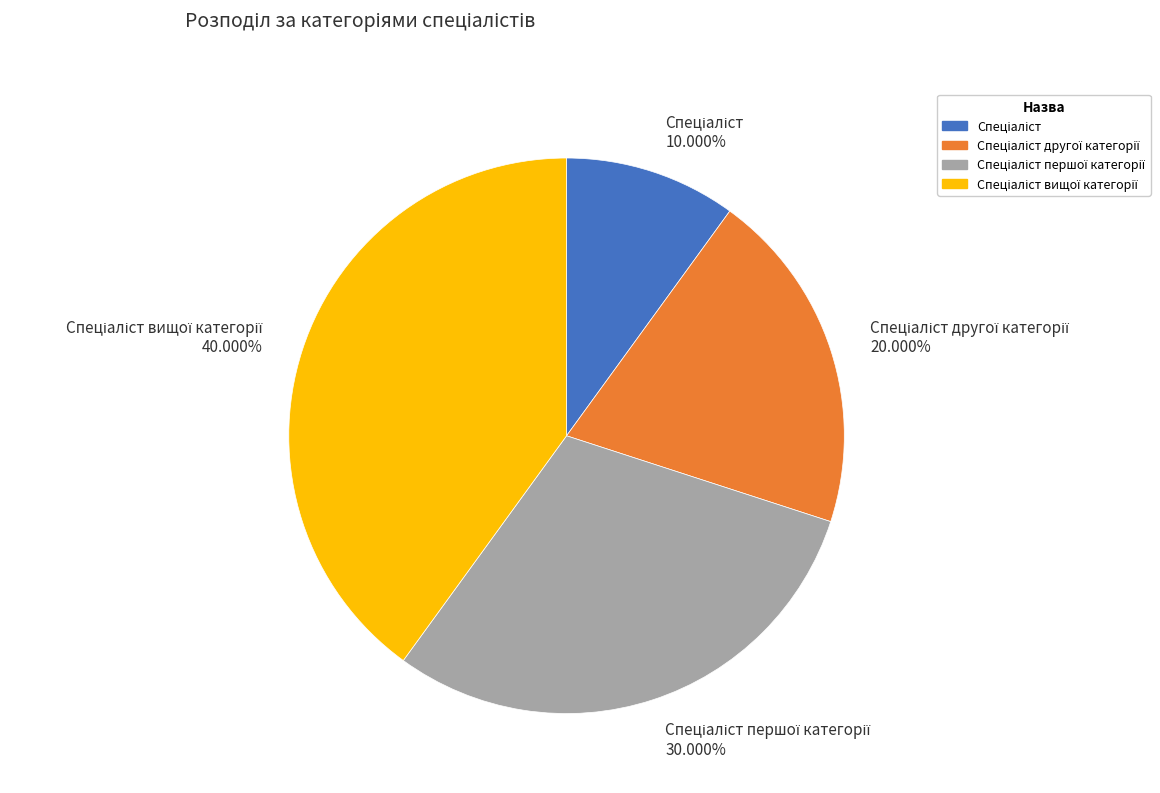

Does any single category account for the majority?

No